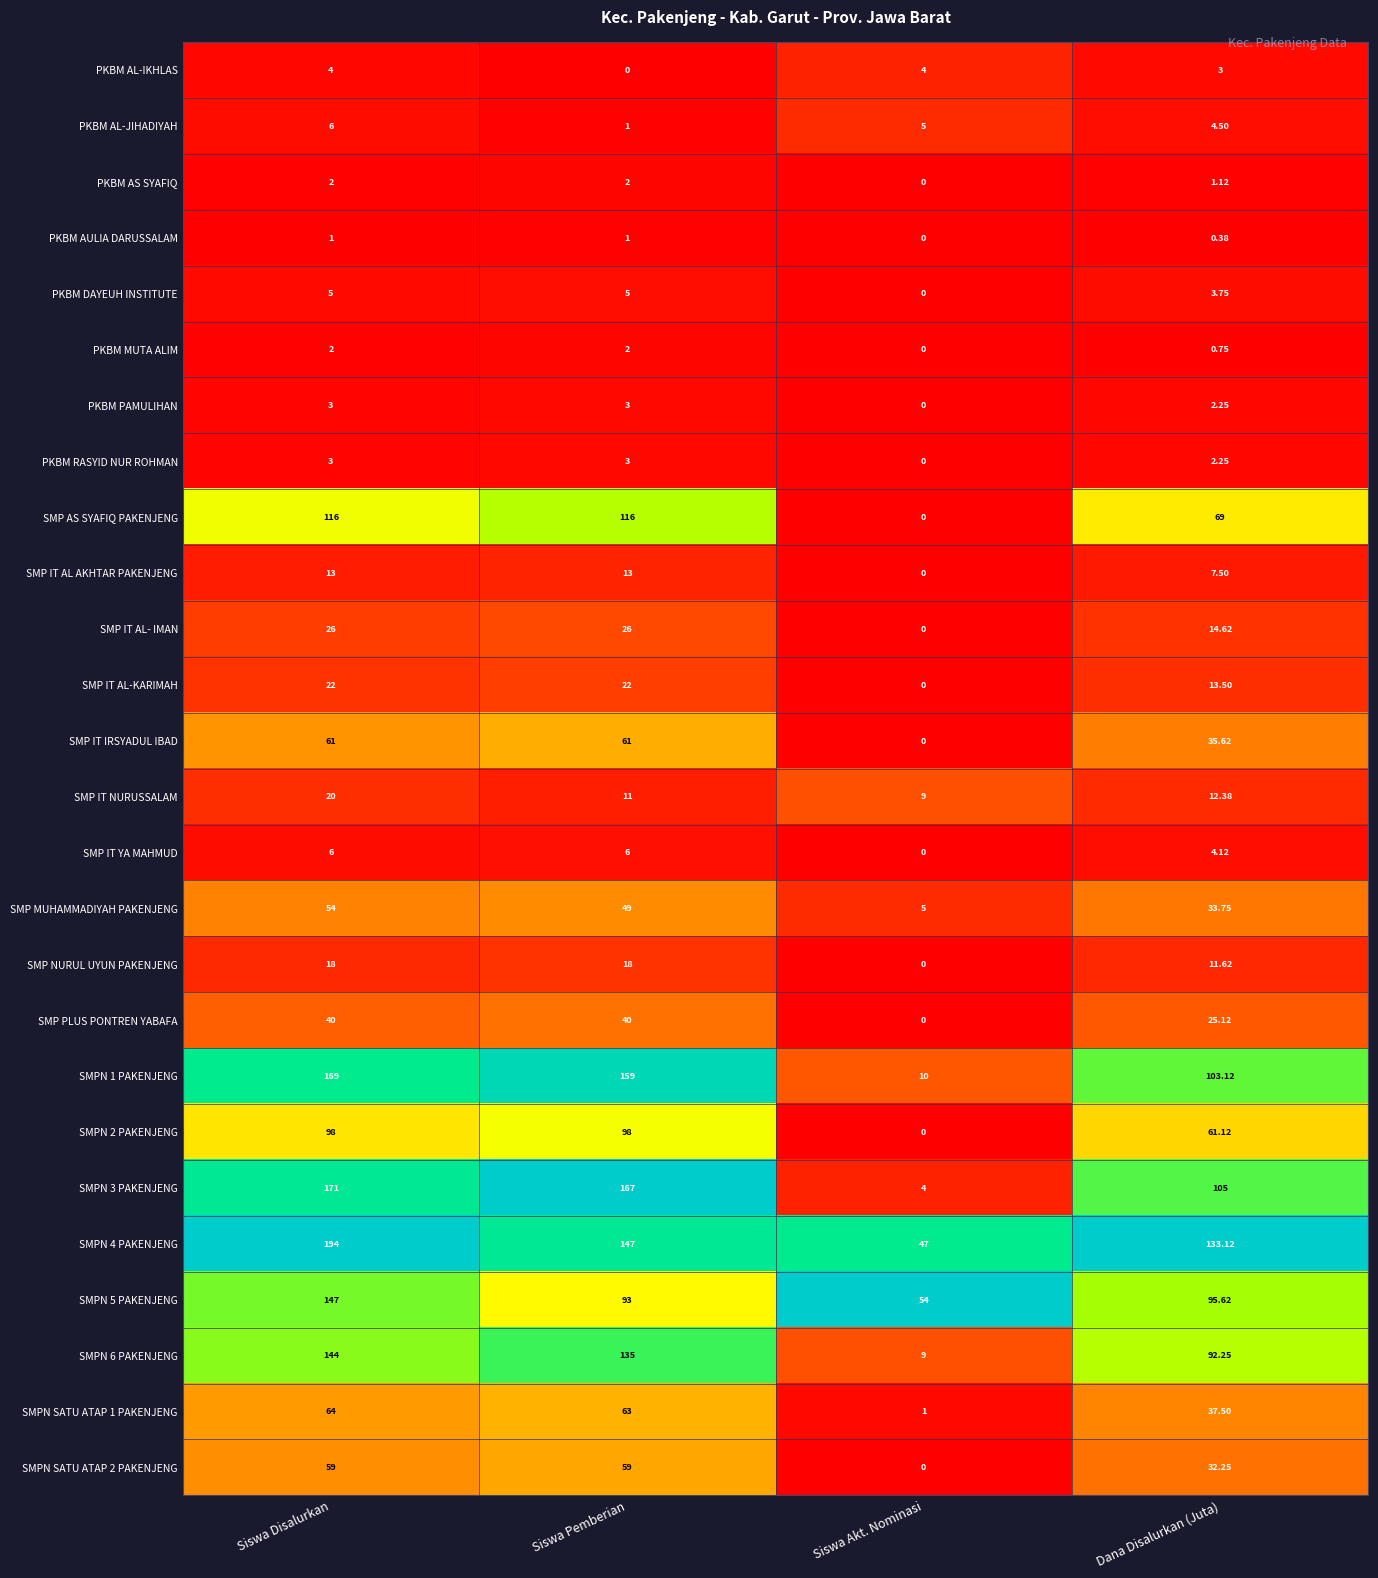

What is the spread (max minus min) of values at Siswa Disalurkan?

193.0